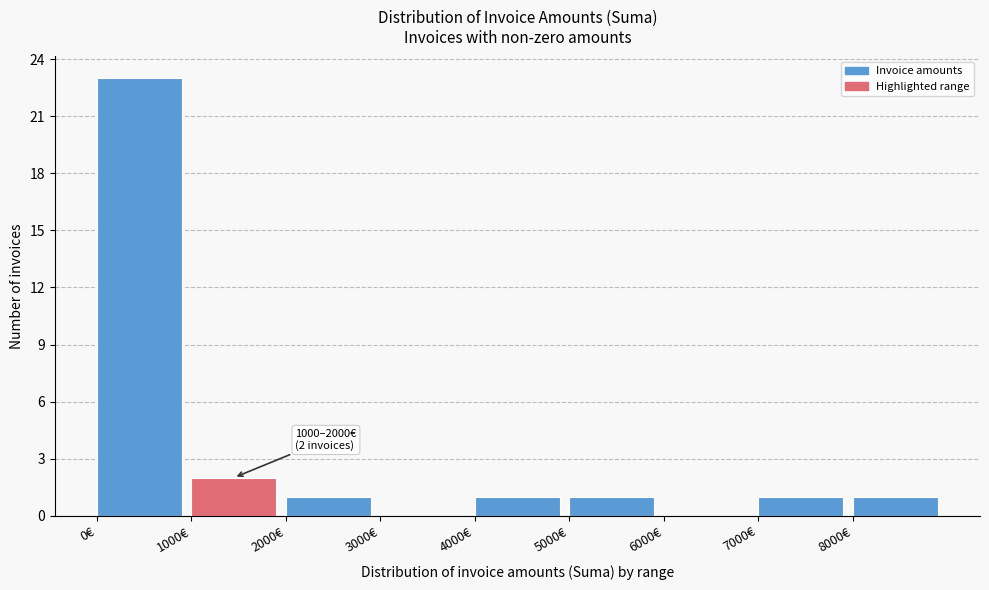

Which range on the x-axis has the tallest bar?

0 to 1000